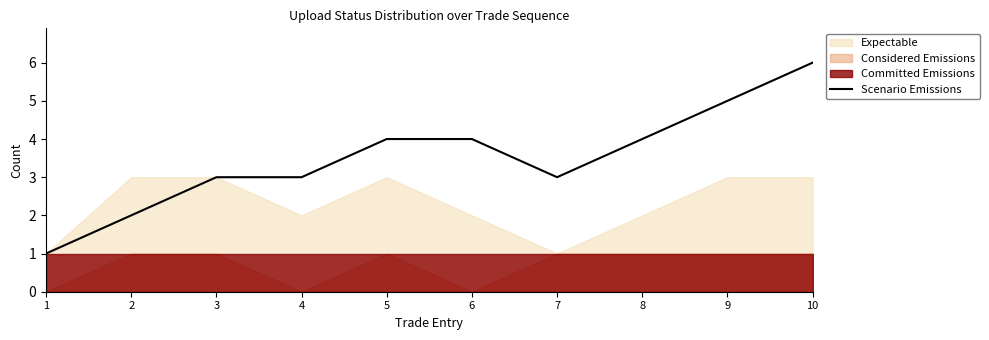

The value at 2 is 1. True or false?

False